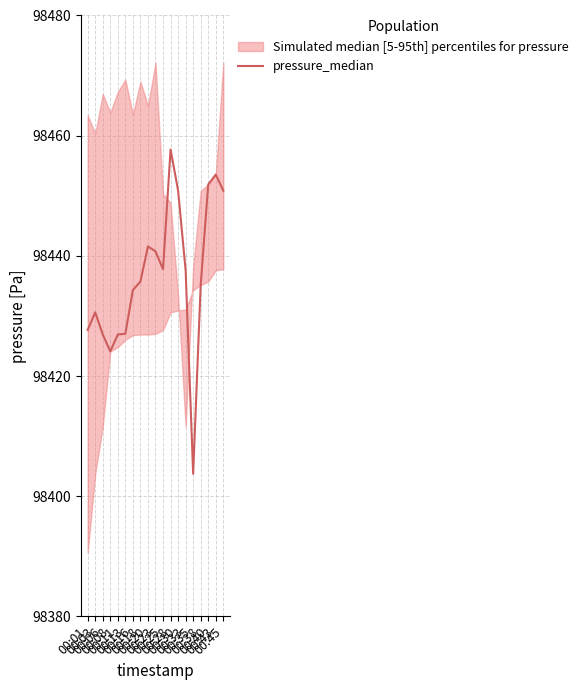

At which category does the data reach its first local peak?

00:03